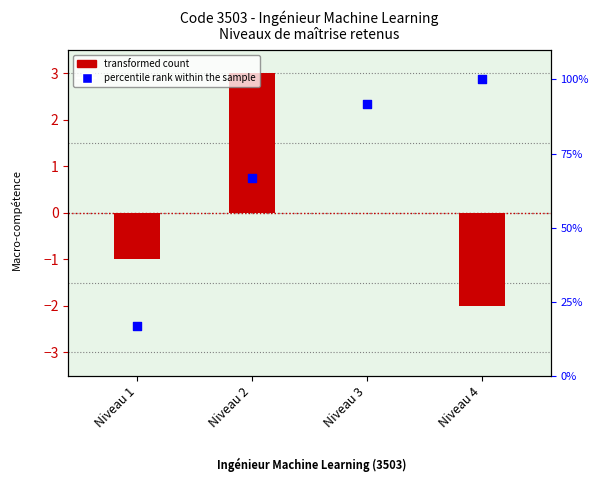

Which series has the widest spread of Y values?

percentile rank within the sample